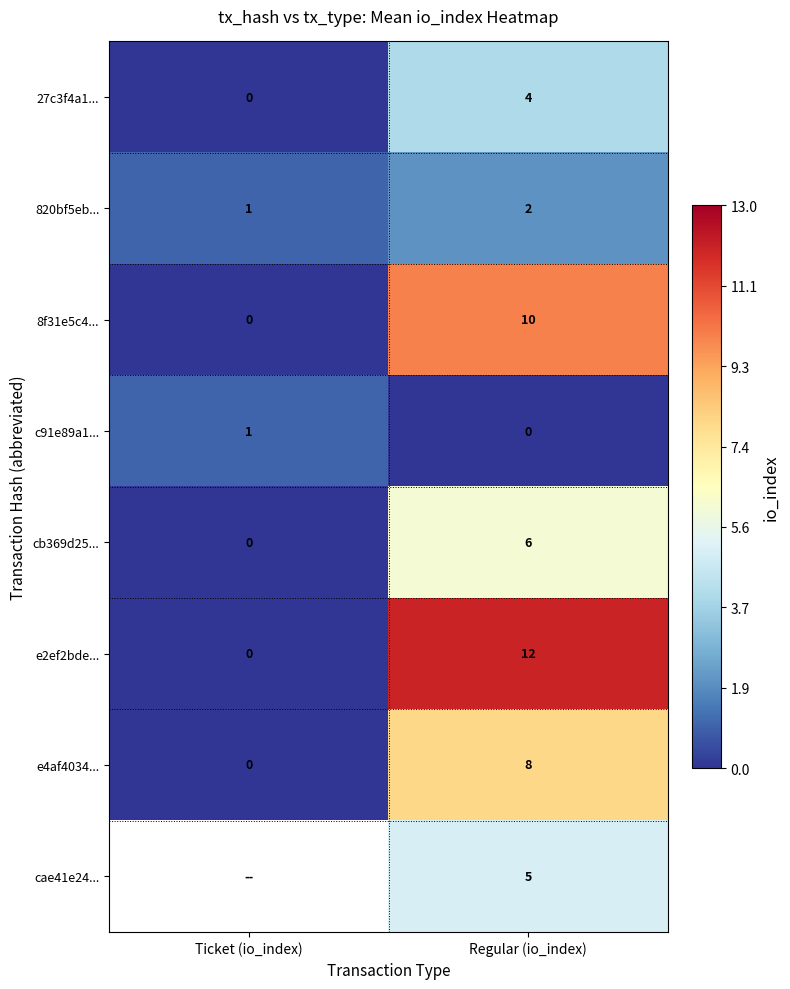

Which has a higher value, Regular (io_index) or Ticket (io_index)?

Regular (io_index)